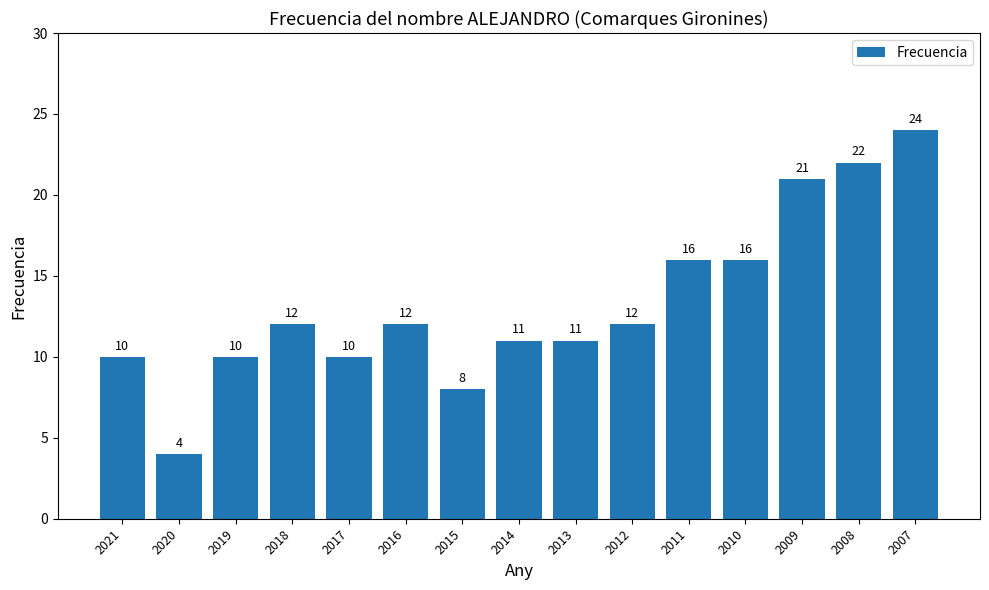

Which category has the lowest value across all series?

2020